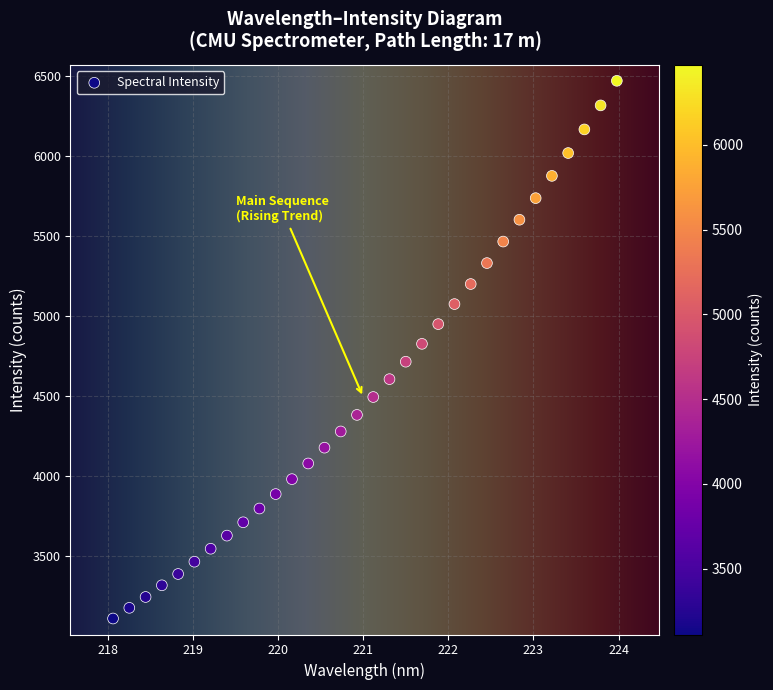

What is the range of Y values (max minus min)?

3360.7